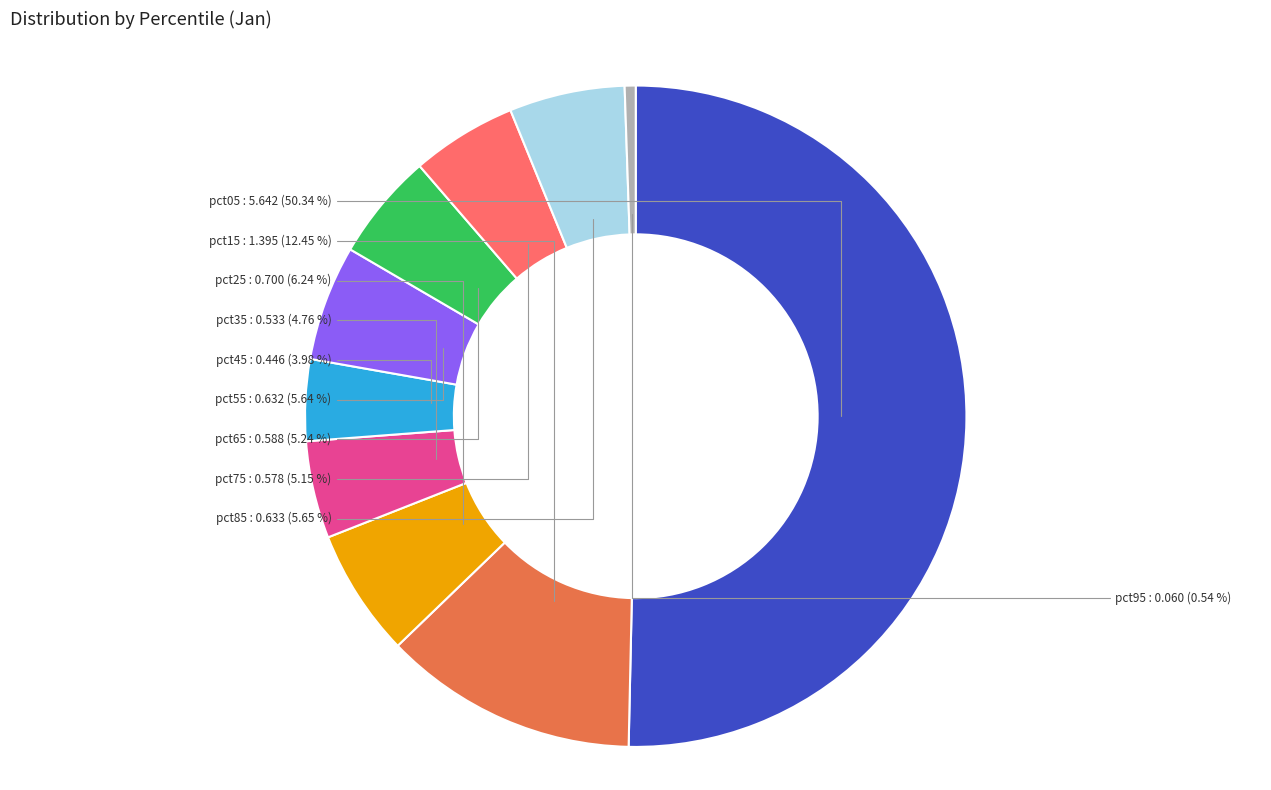

Do pct15 and pct05 together represent more than half of the pie?

Yes